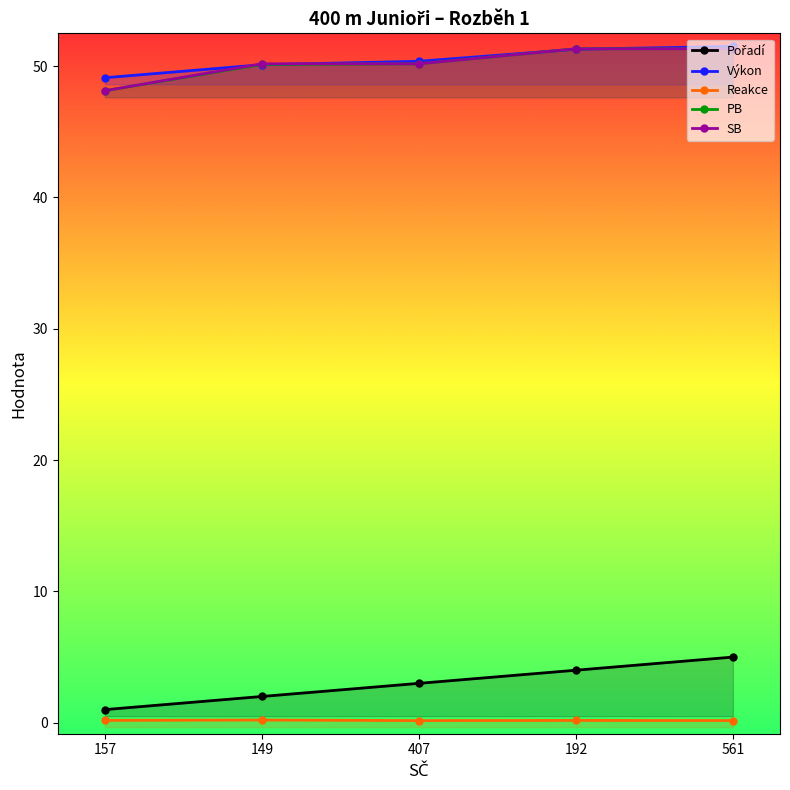

At which category is the sum across all series the highest?

561